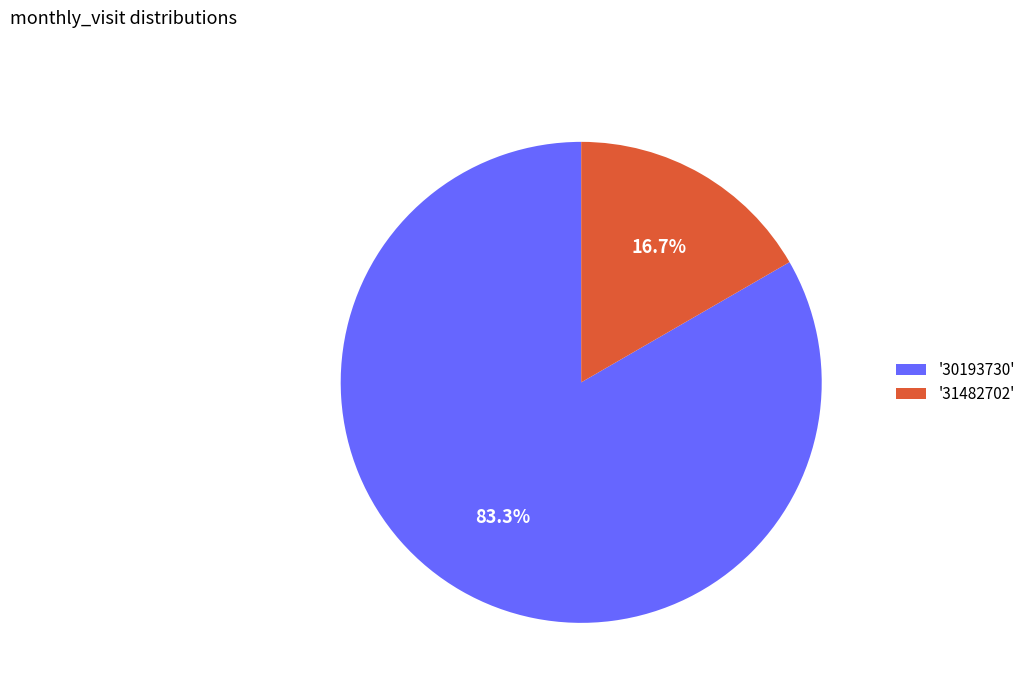

Is there any slice that represents more than half of the pie?

Yes